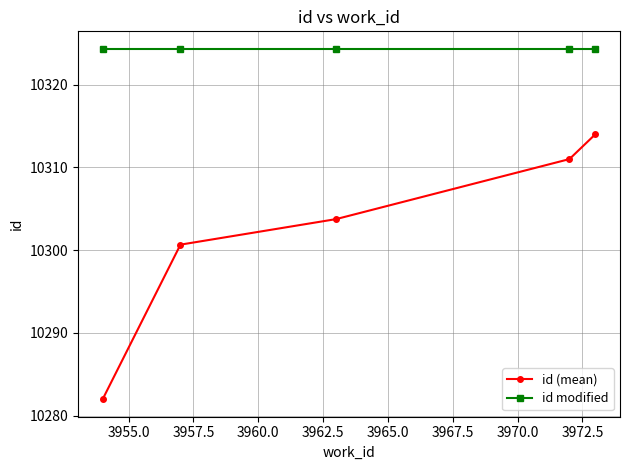

What are all the series names shown in the legend?

id (mean), id modified